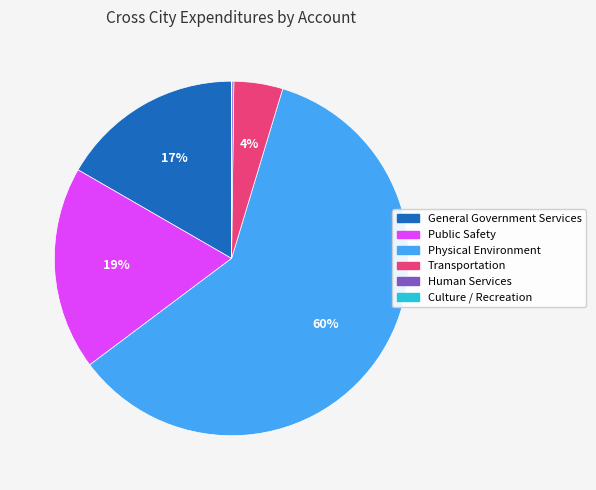

True or false: Transportation accounts for 4% of the total.

True